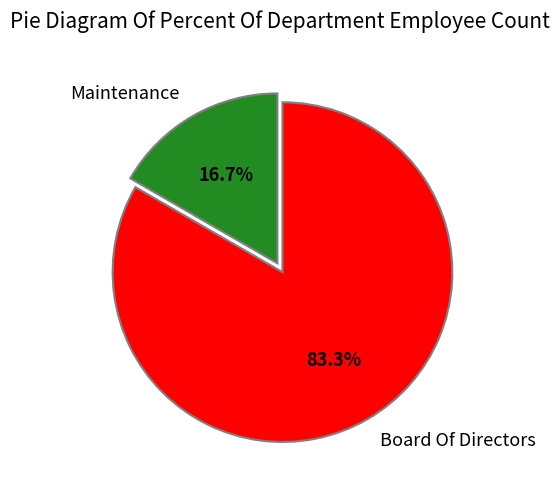

What percentage is the Board Of Directors slice, to the nearest percent?

83%